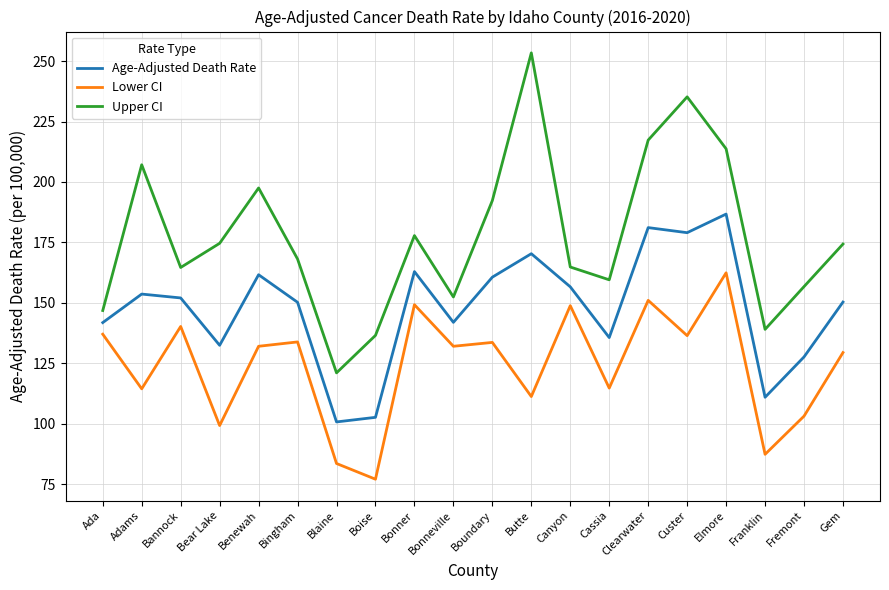

Which series has the largest range (max minus min)?

Upper CI